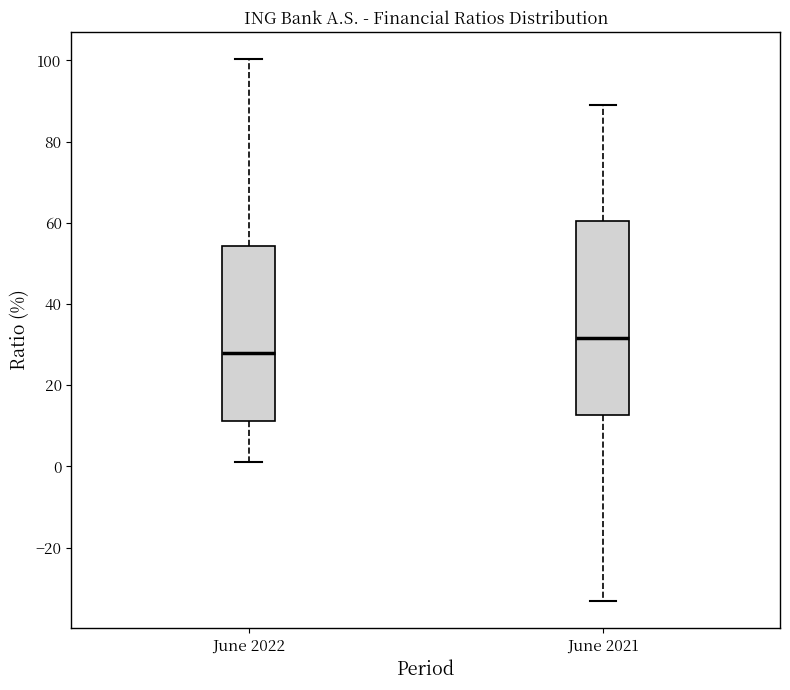

Reading left to right, read every box against the y-axis: the position of its median line, the range the box covers, and the ends of its whiskers. The values are not printed on the chart, so give them approximately, as read against the axis.

June 2022: median 28, box 12 to 54, whiskers 0 to 100
June 2021: median 32, box 12 to 60, whiskers -34 to 88